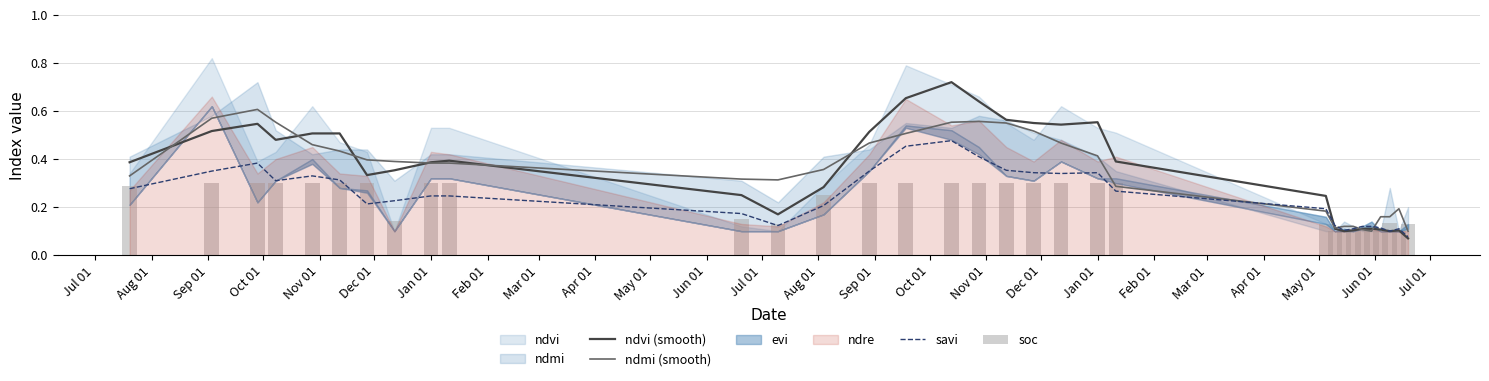

What is the label of the 16th bar from the right?

Nov 01